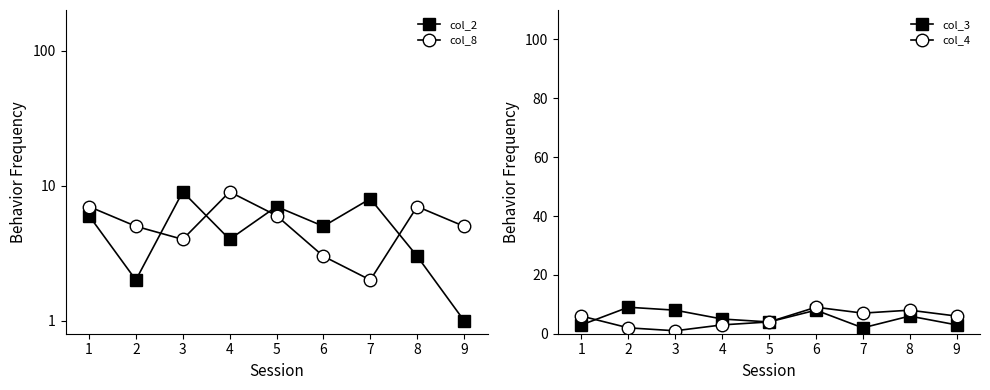

At 6, list the series in order from smallest to largest.

col_8, col_2, col_3, col_4